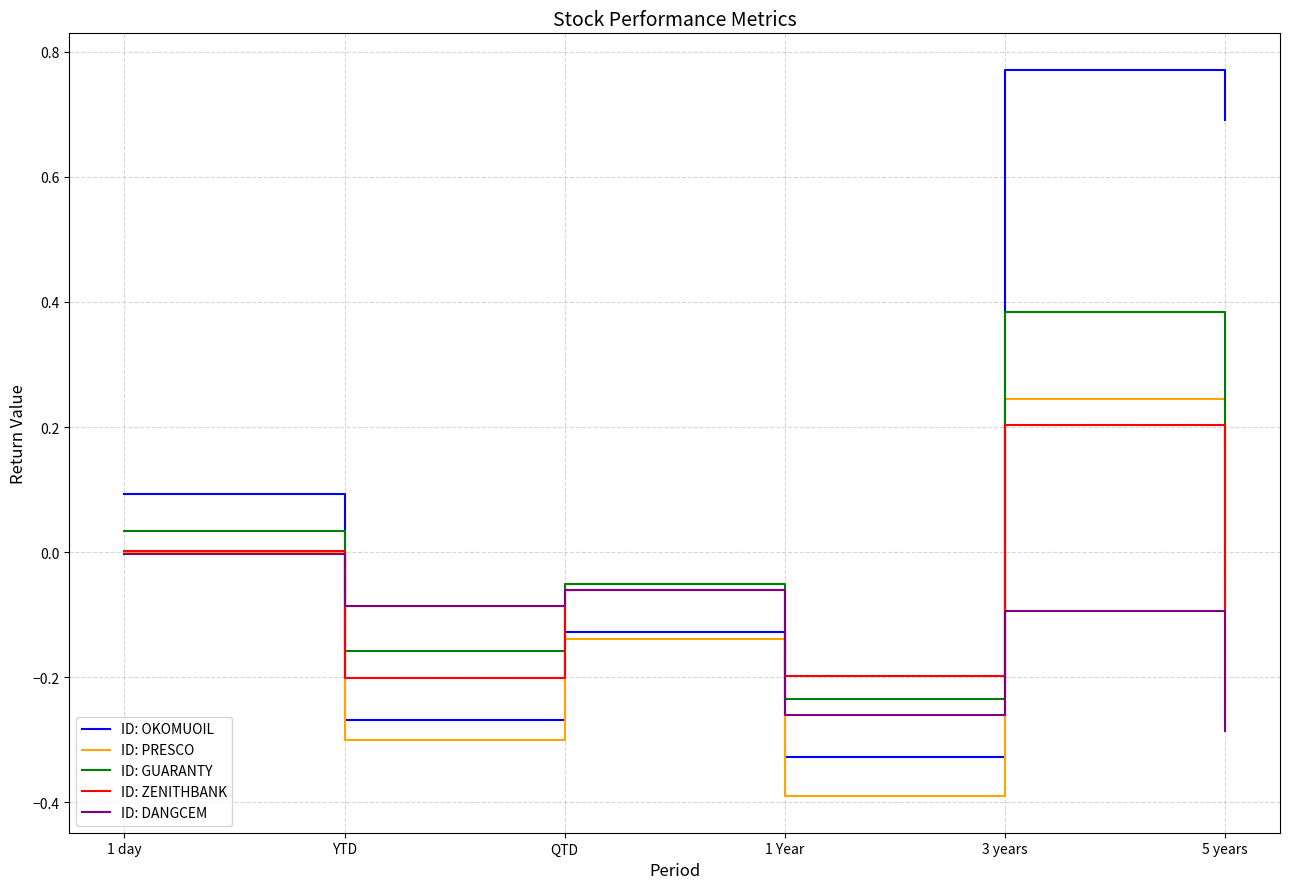

What is the spread (max minus min) of values at 3 years?

0.9